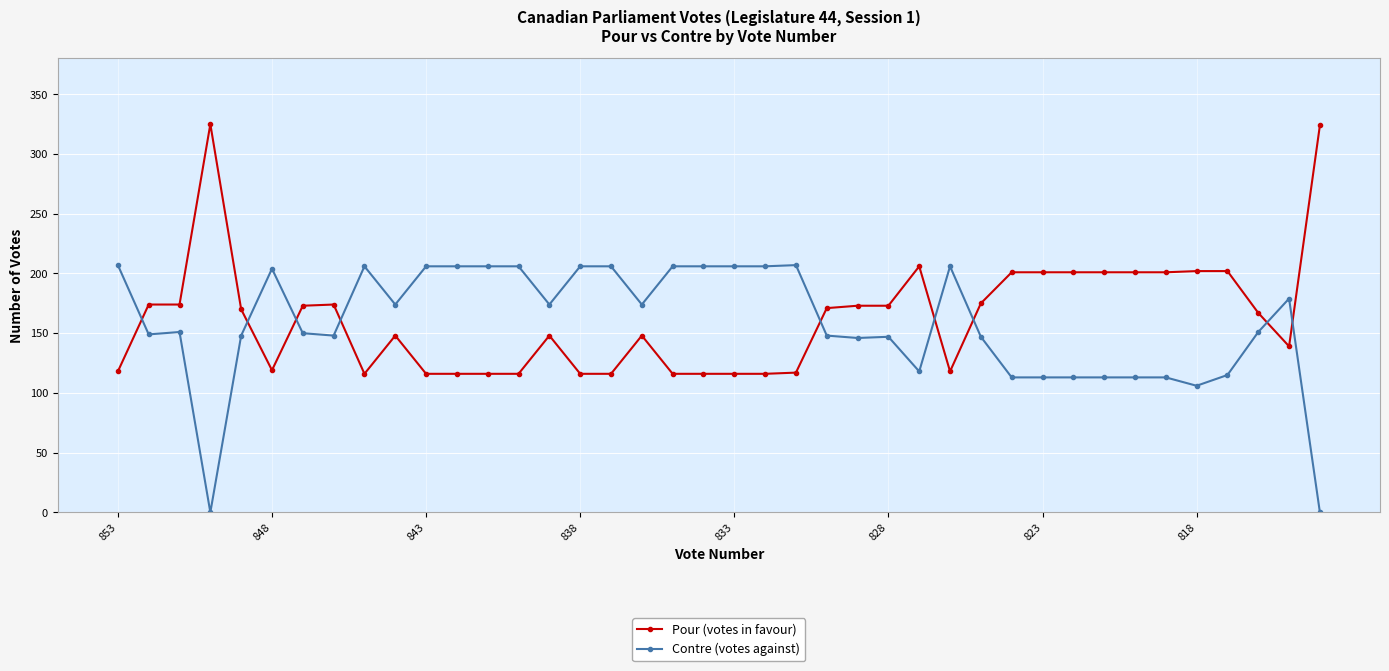

What is the minimum value for Pour (votes in favour)?

116